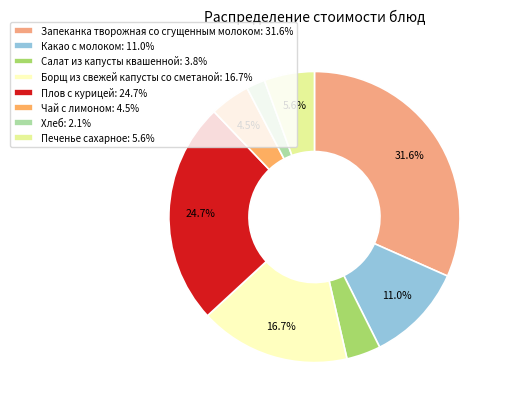

What is the change in value from Борщ из свежей капусты со сметаной to Чай с лимоном?

-19.4